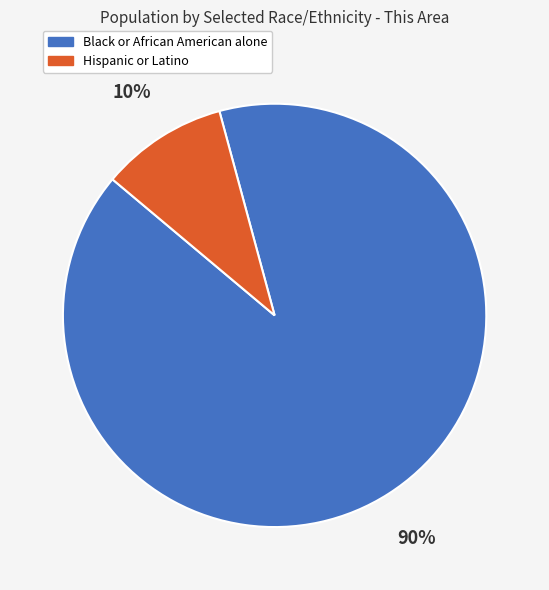

To the nearest percent, what is the average slice percentage?

50%